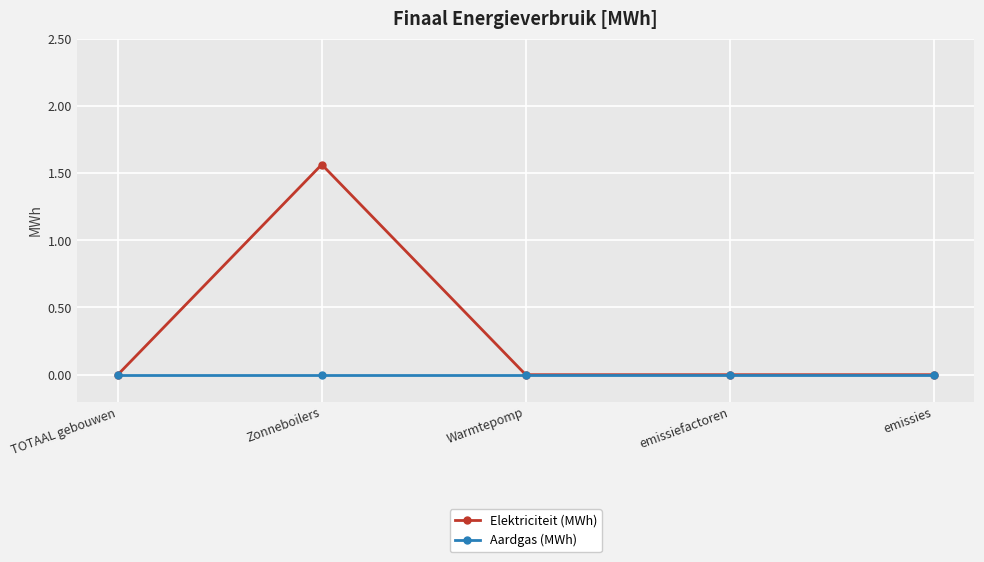

Which series has the largest total across all categories?

Elektriciteit (MWh)